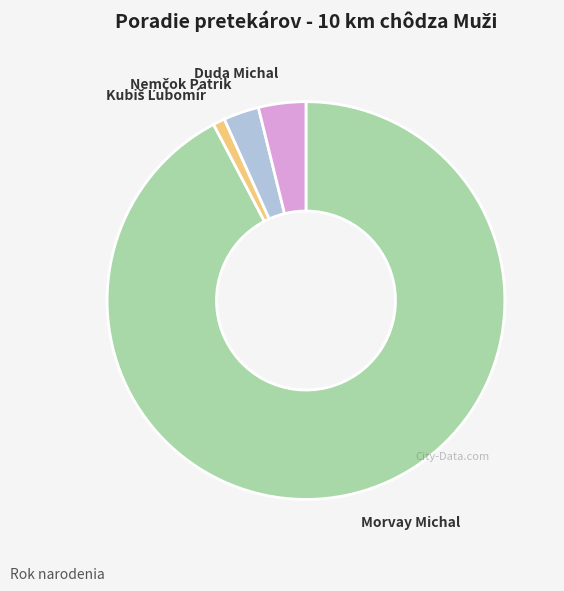

What is the largest slice in the pie chart?

Morvay Michal